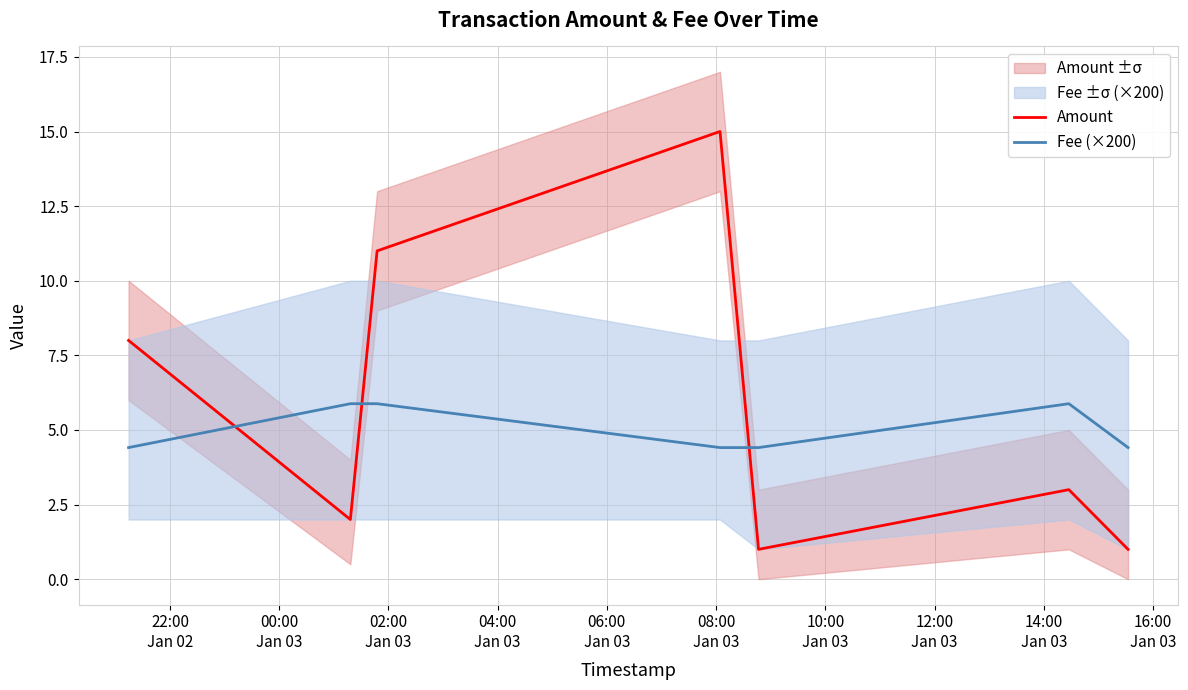

What is the value of the Amount point at the 1st from the left?

8.0